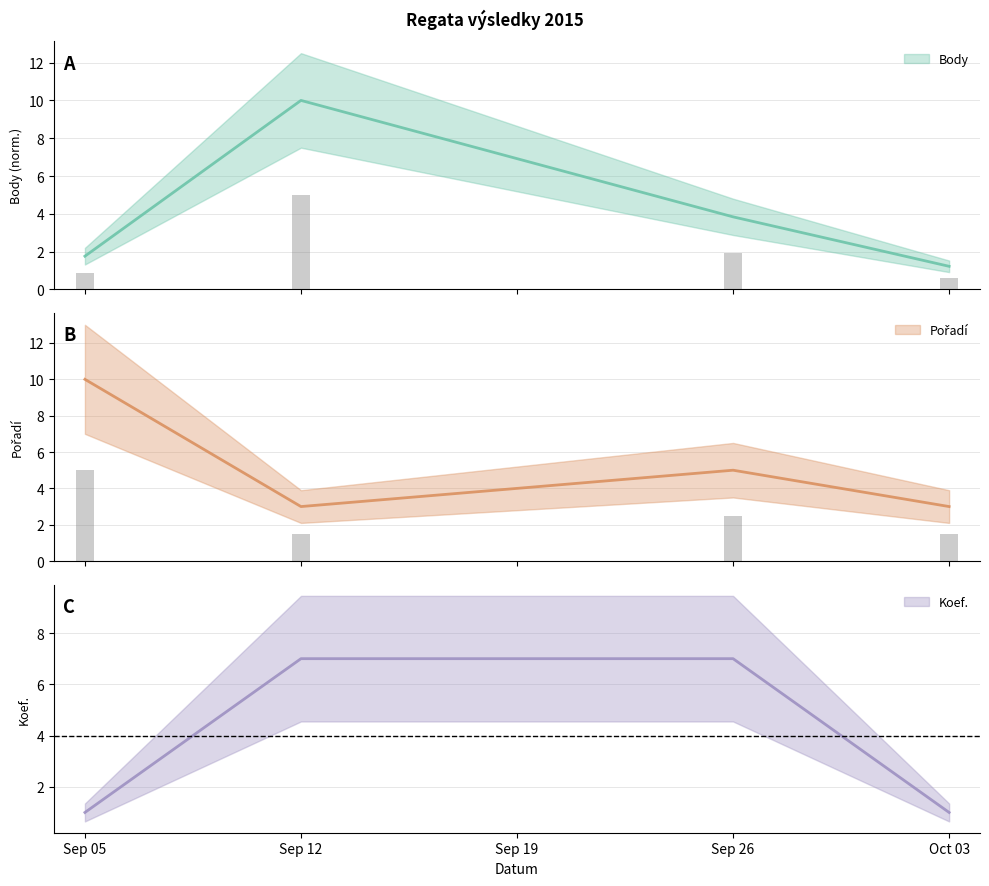

Which series changed the most between Sep 12 and Oct 03?

Body